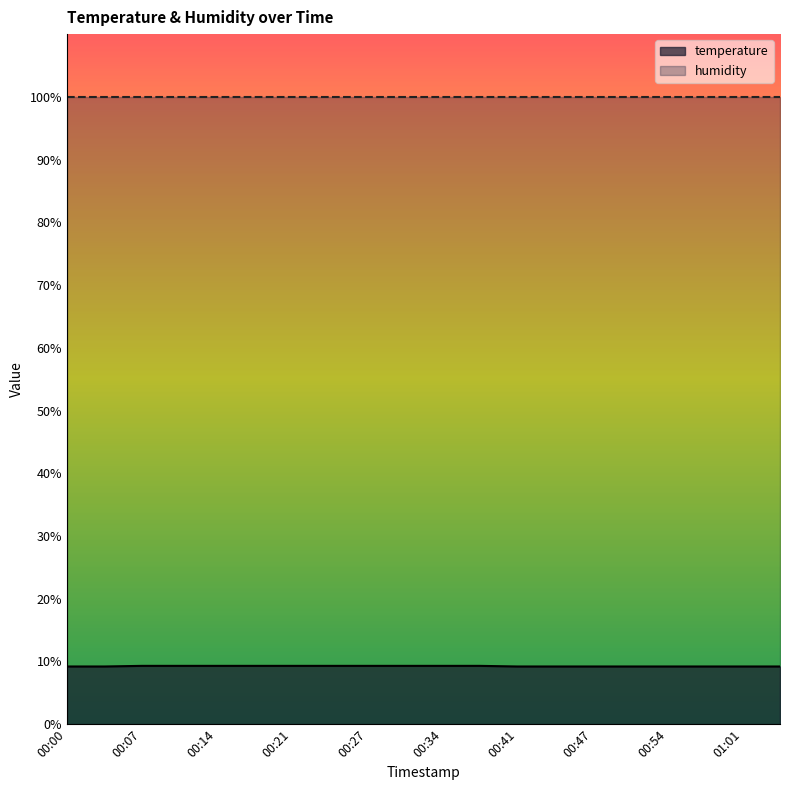

The value at 00:34 is 9.3. True or false?

True